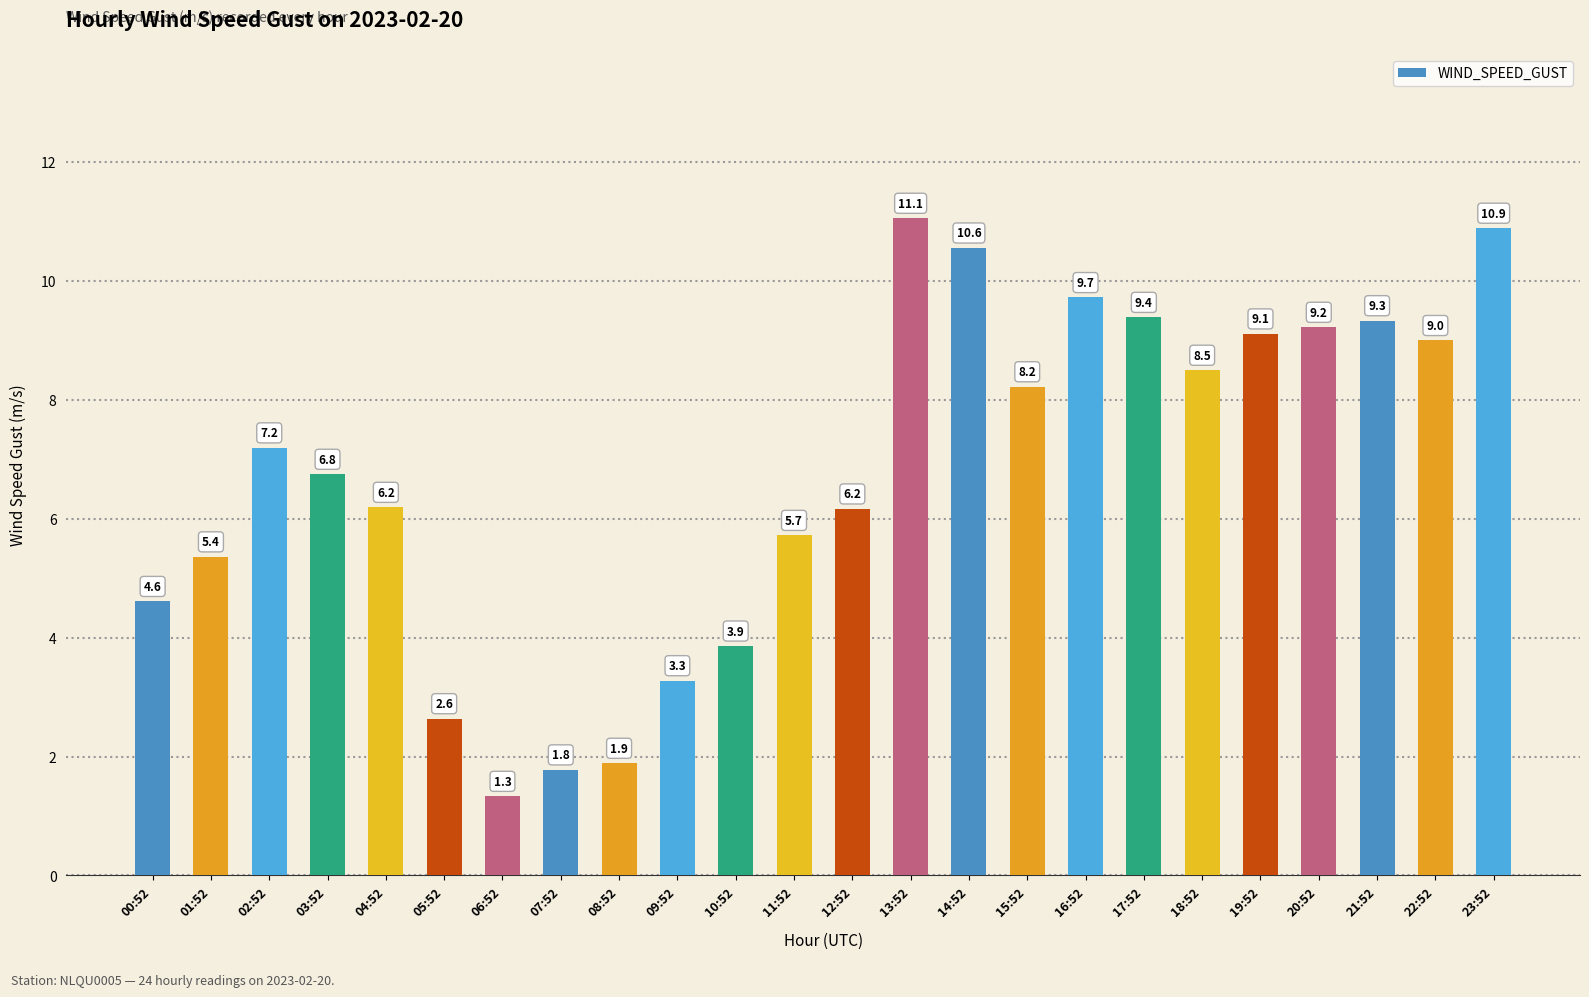

What is the ratio of the value at 12:52 to the value at 22:52?

0.7